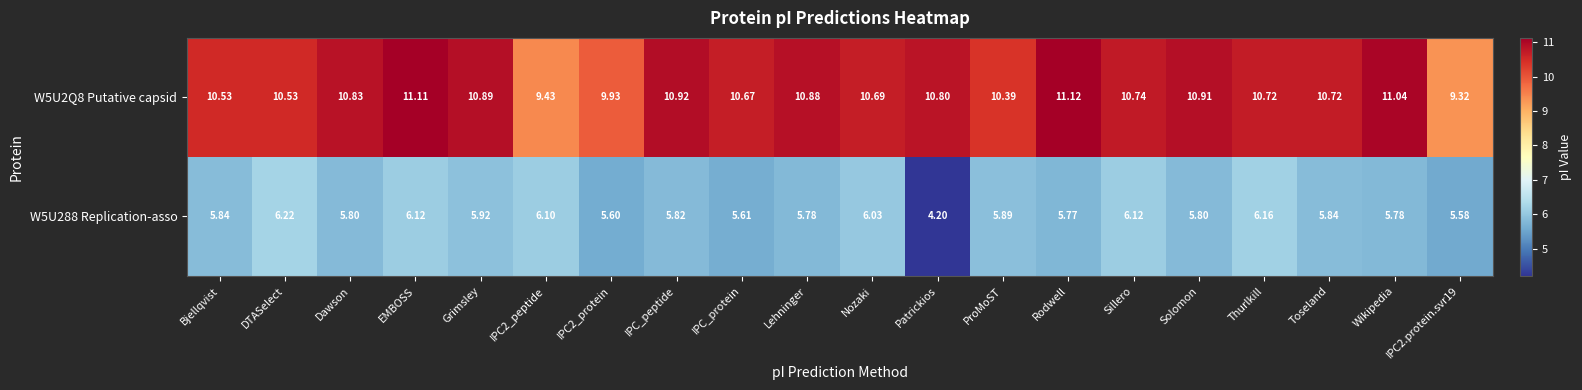

At which label does W5U288 Replication-asso reach its peak?

DTASelect